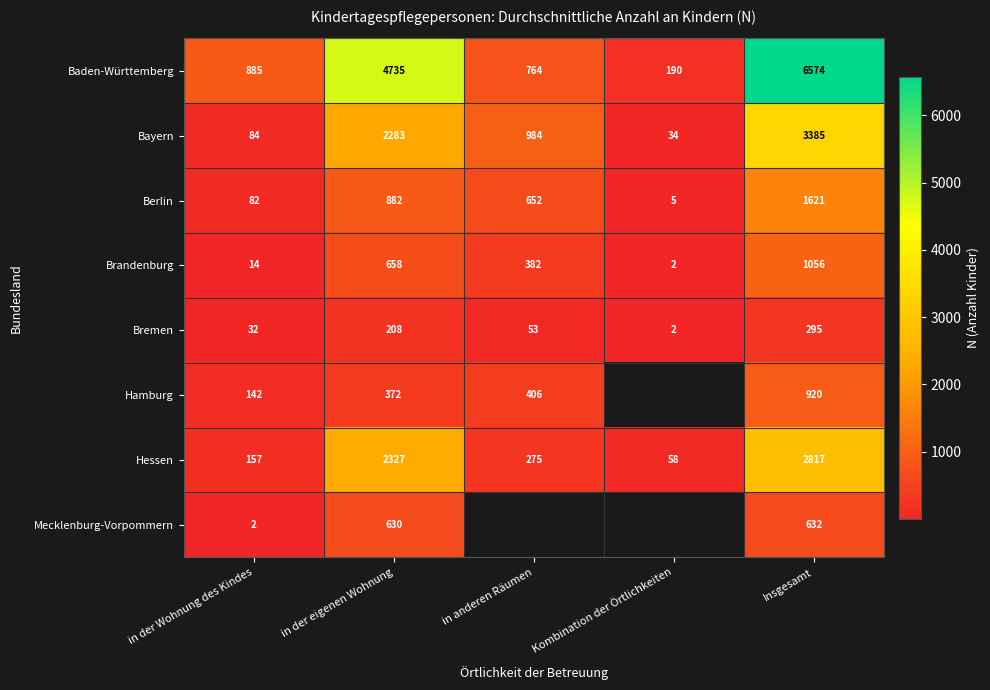

What is the difference between the highest and lowest values at Insgesamt?

6279